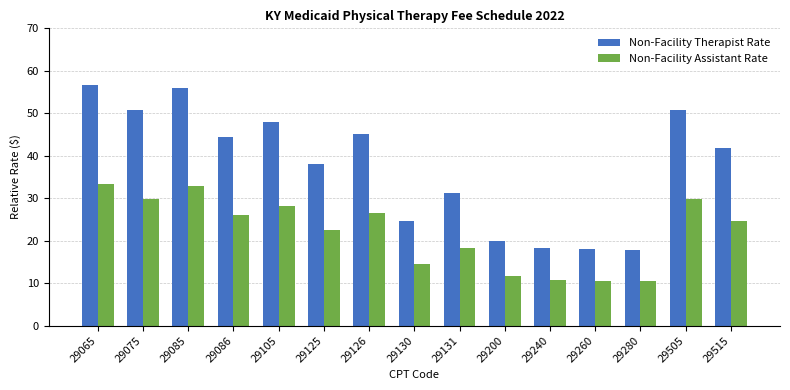

Which series changed the most between 29130 and 29200?

Non-Facility Therapist Rate